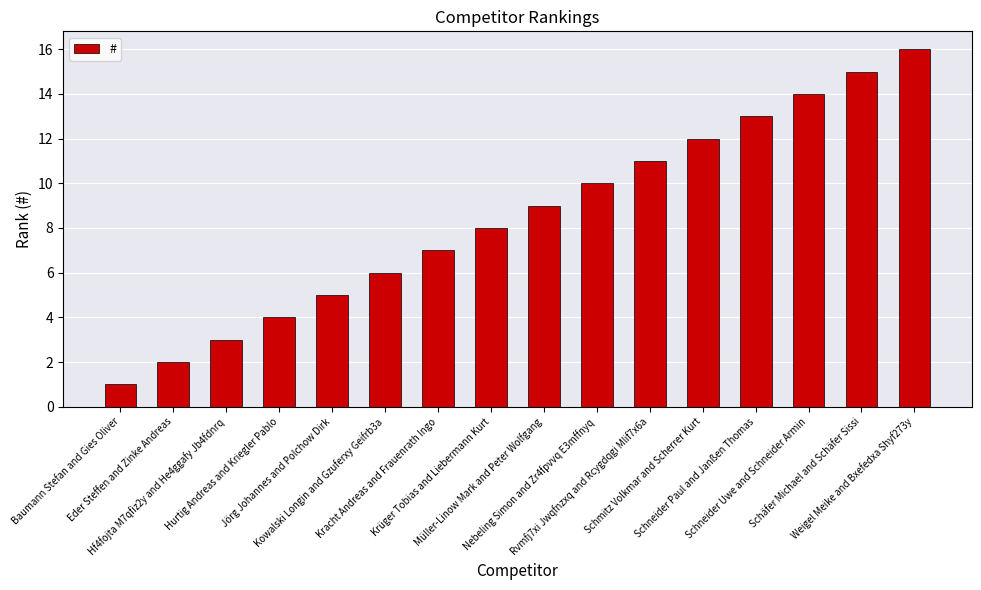

Which has a higher value, Baumann Stefan and Gies Oliver or Hf4fojta M7qfiz2y and He4ggafy Jb4fdnrq?

Hf4fojta M7qfiz2y and He4ggafy Jb4fdnrq